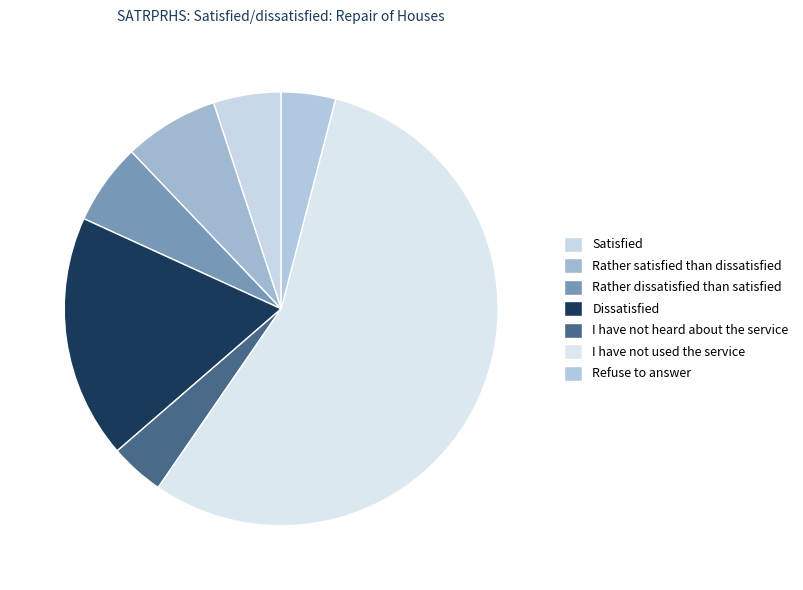

Is there any slice that represents more than half of the pie?

Yes